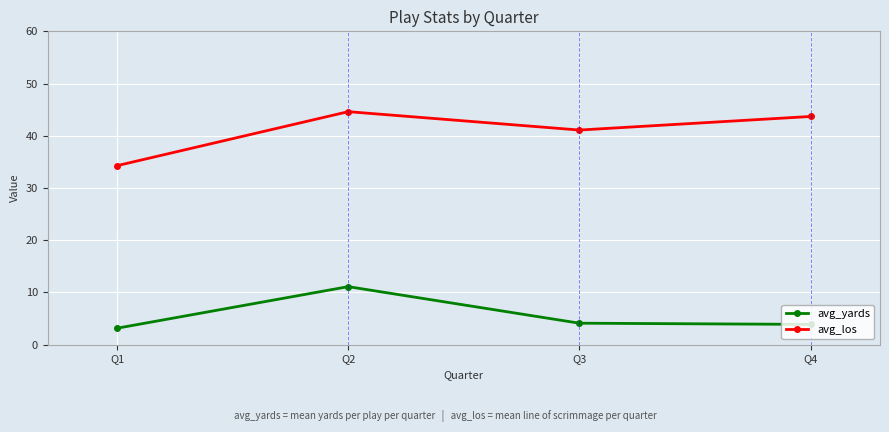

Rank the series at Q1 from lowest to highest value.

avg_yards, avg_los